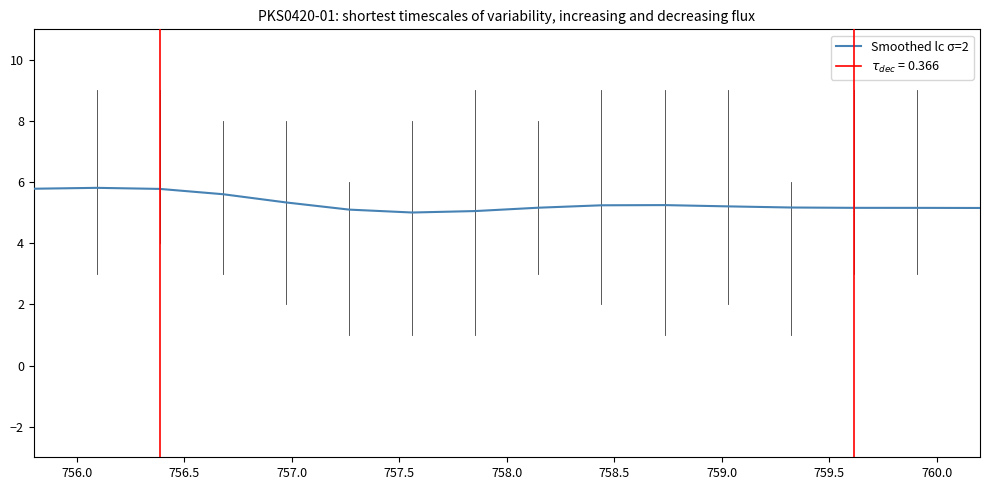

What is the average value?

5.3